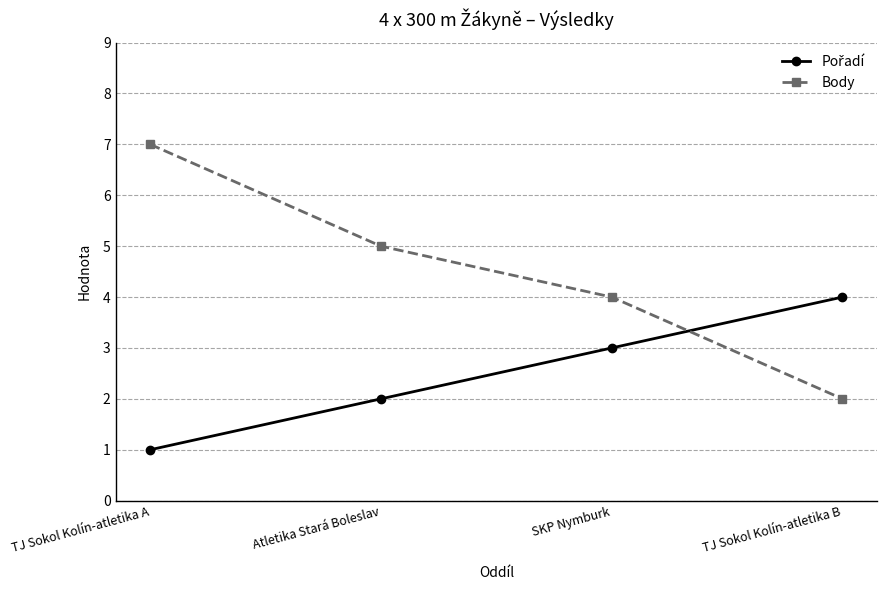

What is the total value across all series at TJ Sokol Kolín-atletika B?

6